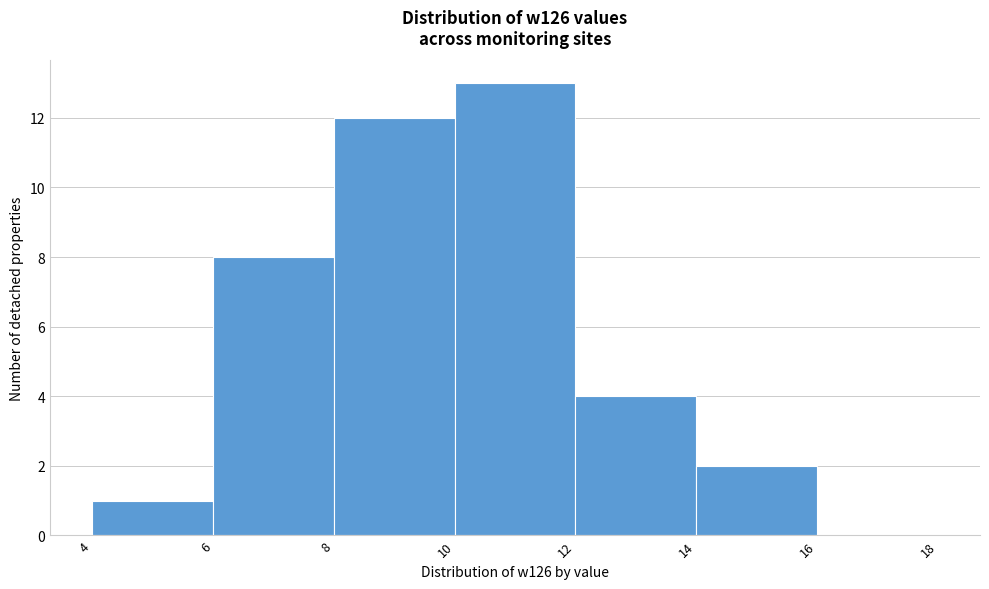

Over which range of the x-axis is the bar tallest?

10 to 12